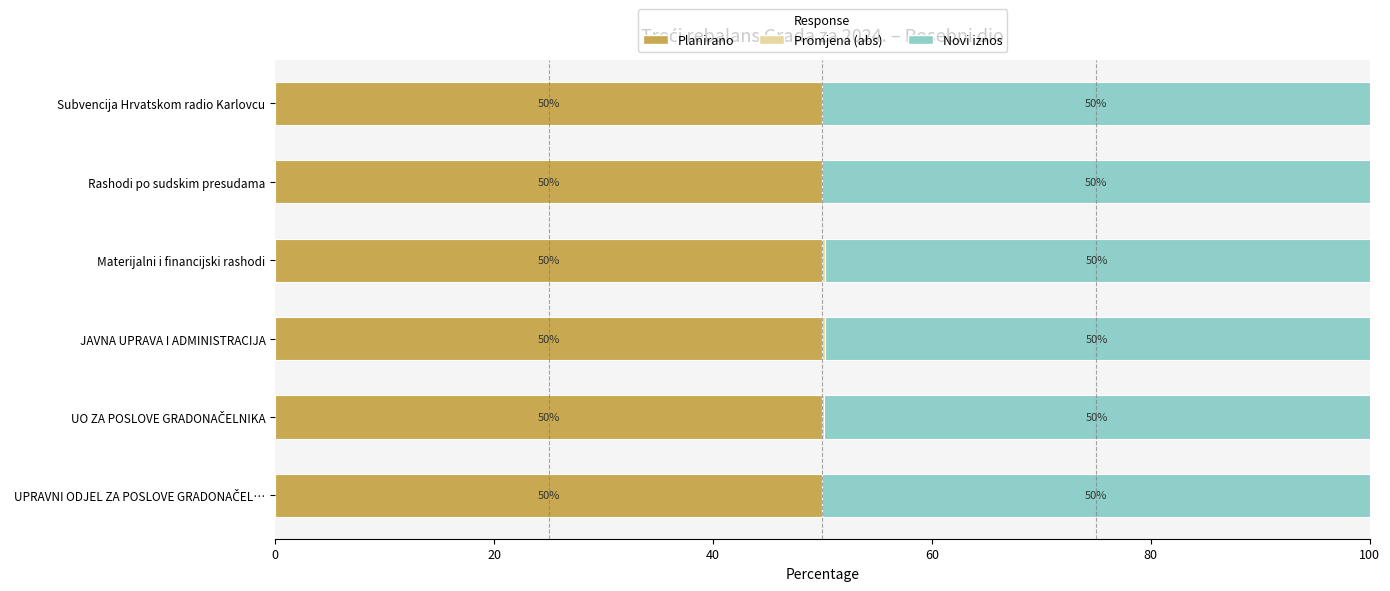

What value does the Planirano series have at Subvencija Hrvatskom radio Karlovcu?

50.0